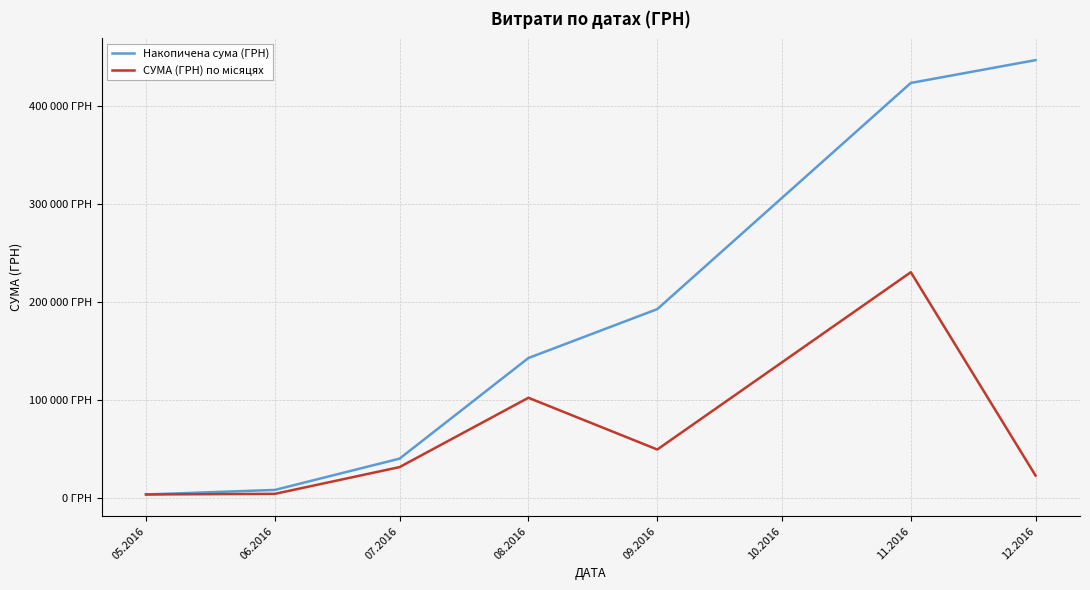

Reading left to right, extract all data points from this chart.

Накопичена сума (ГРН): 4007.3	8637.5	40580.0	143272.8	193168.0	424010.2	447312.2
СУМА (ГРН) по місяцях: 4007.3	4630.2	31942.5	102692.8	49895.2	230842.2	23302.0